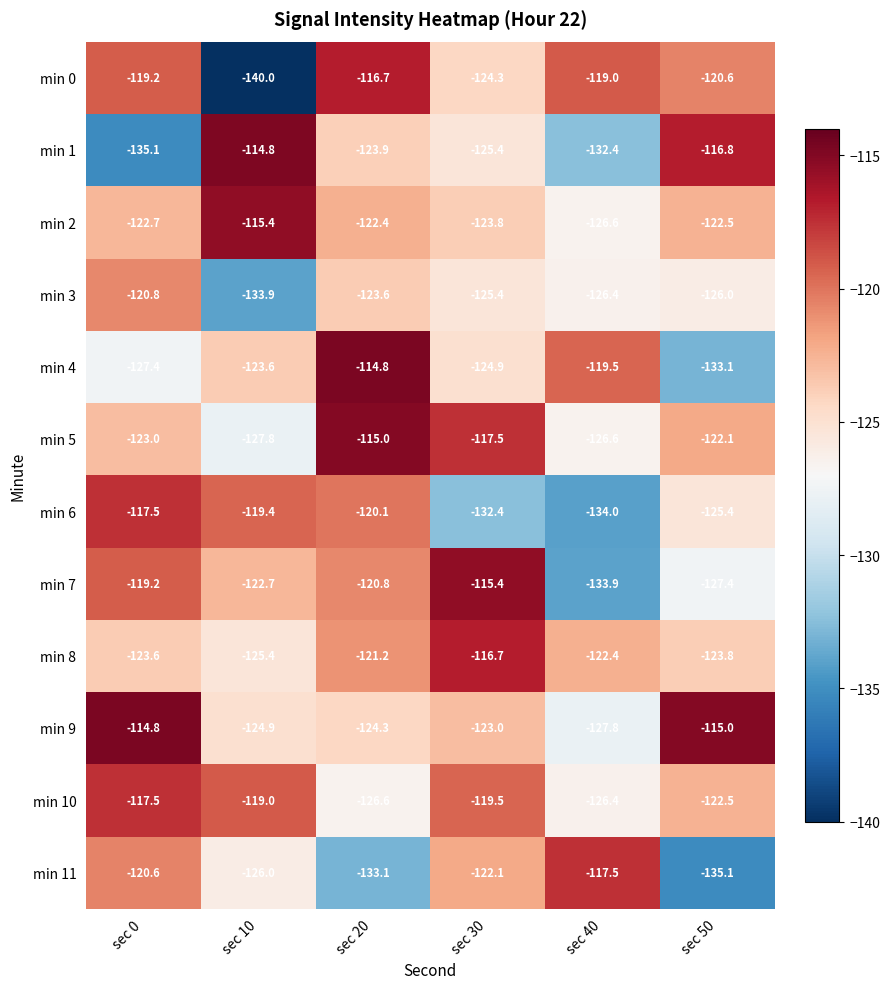

True or false: min 10 has a value of -126.4 at sec 40.

True